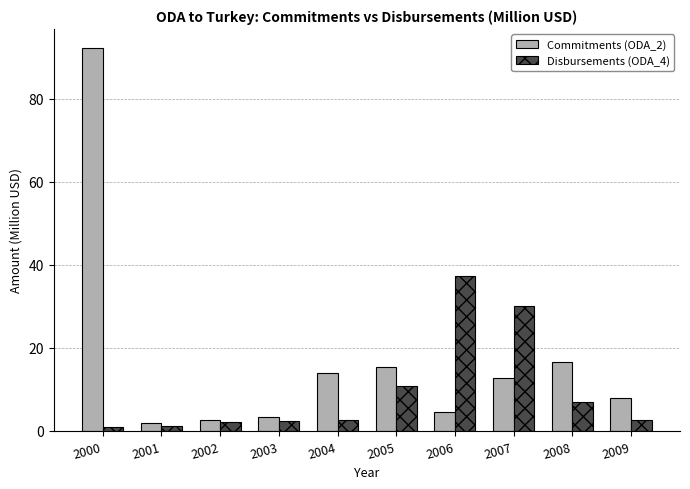

The value of Commitments (ODA_2) at 2004 is 13.9. True or false?

True